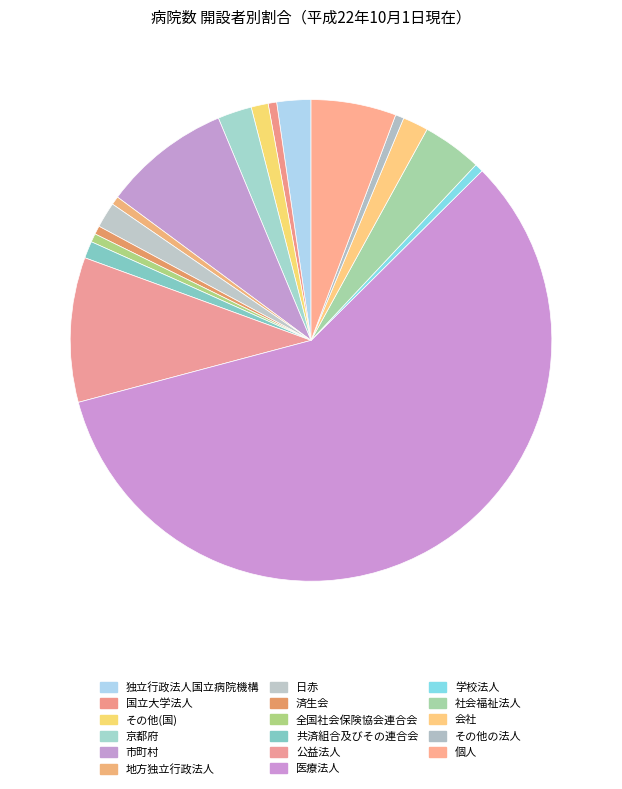

Is it true that 社会福祉法人 is 4% of the pie?

True